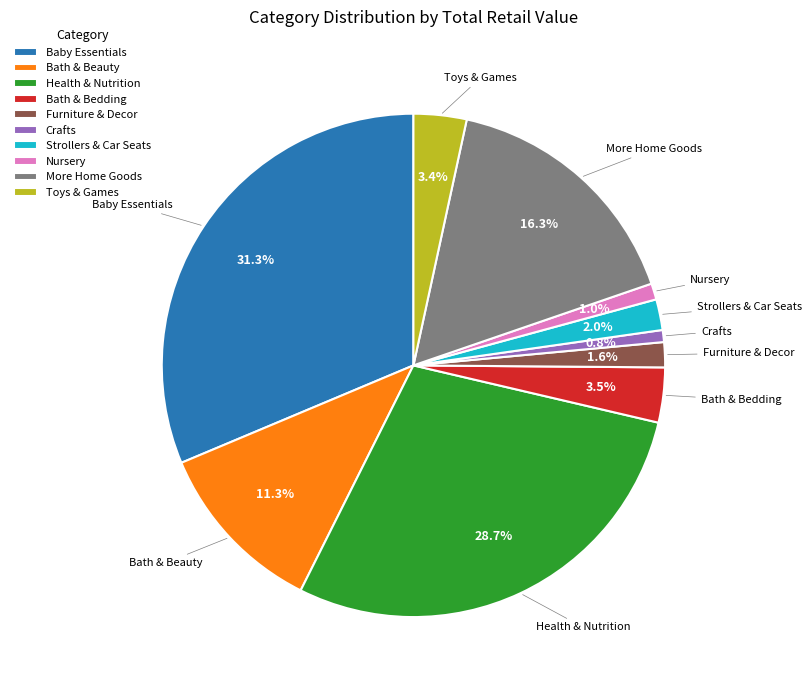

To the nearest percent, what percentage of the pie is Baby Essentials?

31%